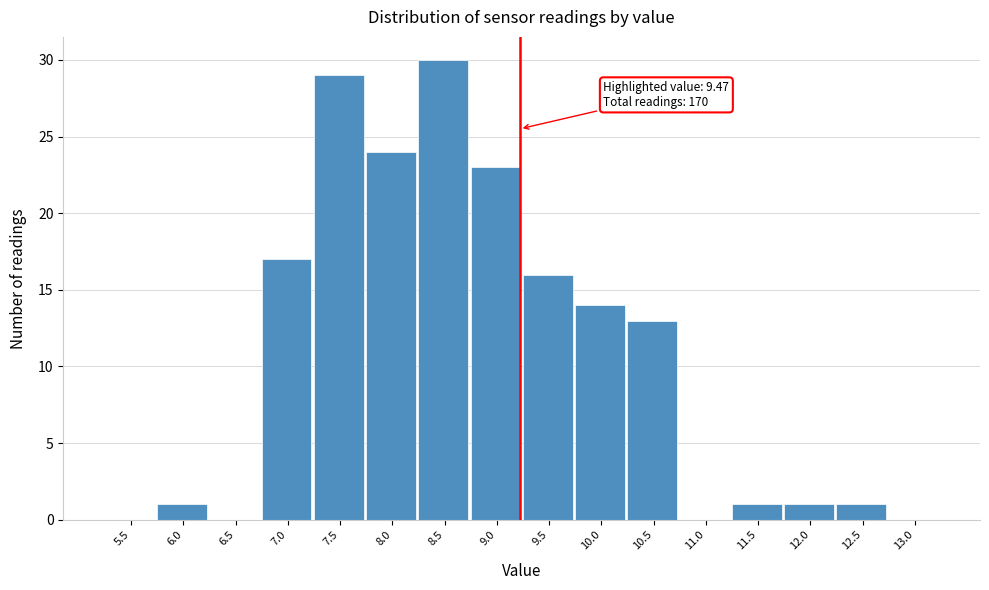

Reading left to right, list all the values displayed in this chart.

5.5=0	6.0=1	6.5=0	7.0=17	7.5=29	8.0=24	8.5=30	9.0=23	9.5=16	10.0=14	10.5=13	11.0=0	11.5=1	12.0=1	12.5=1	13.0=0